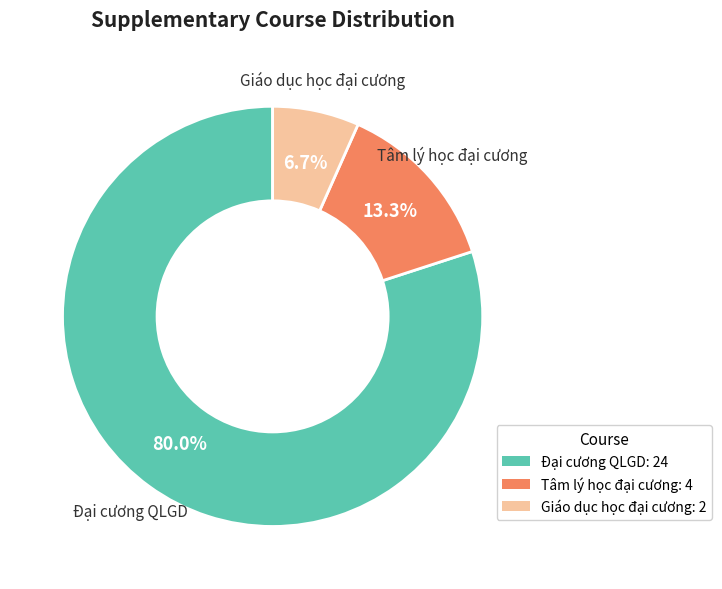

Does Tâm lý học đại cương represent more than half of the total?

No